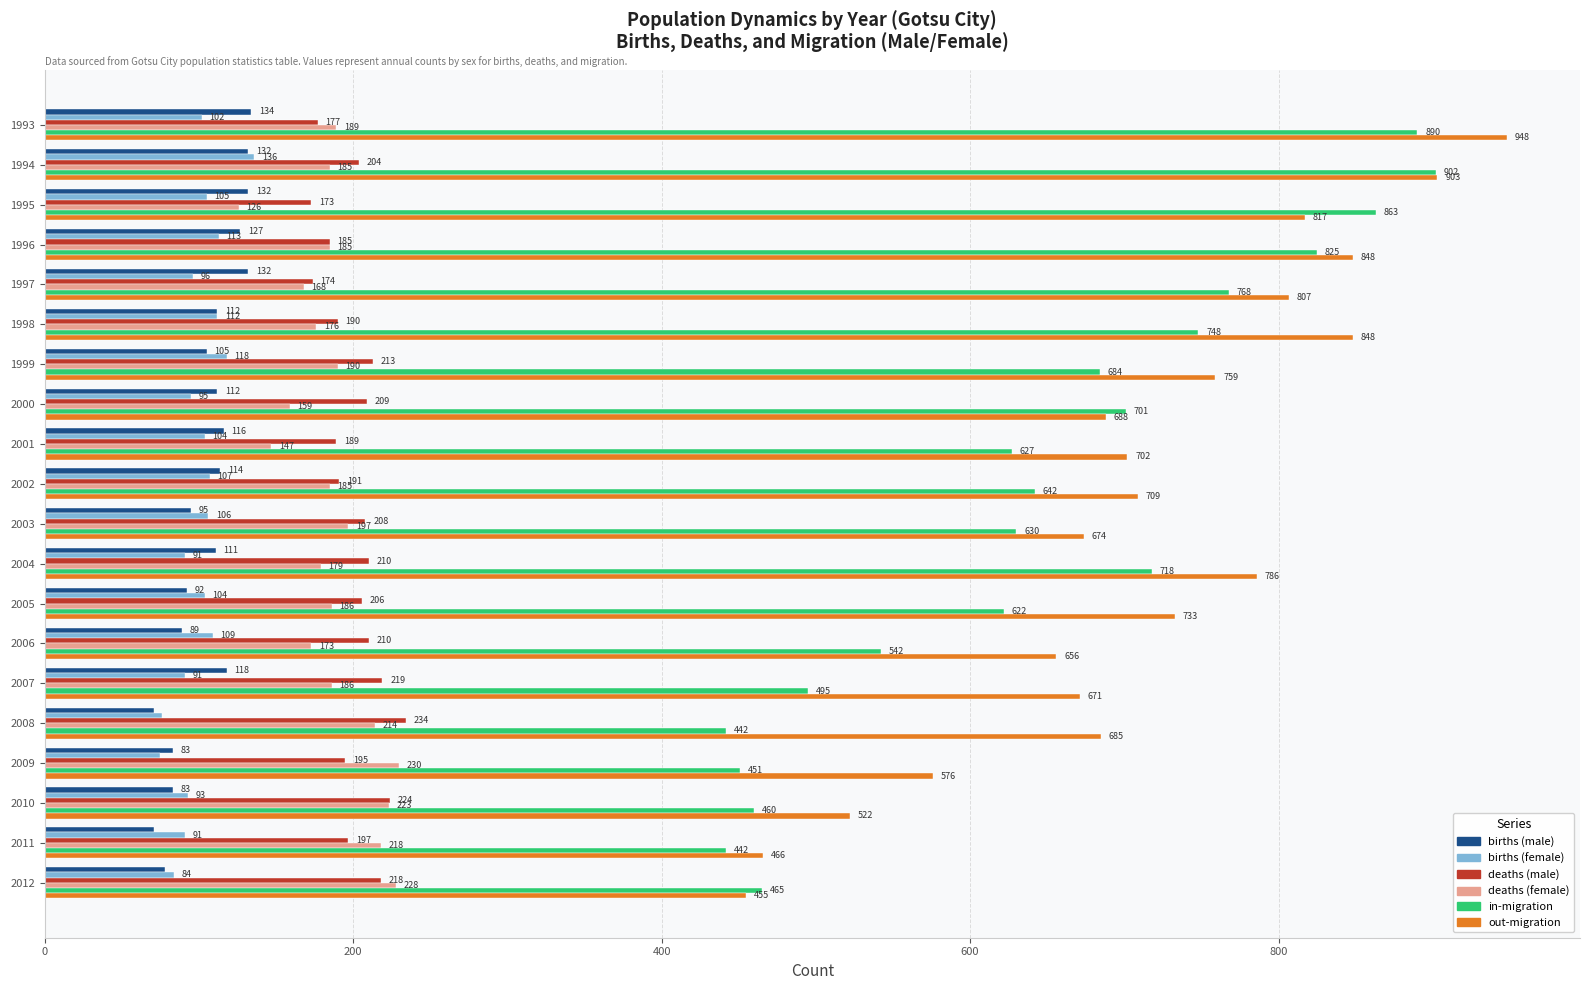

Which series has the largest range (max minus min)?

out-migration